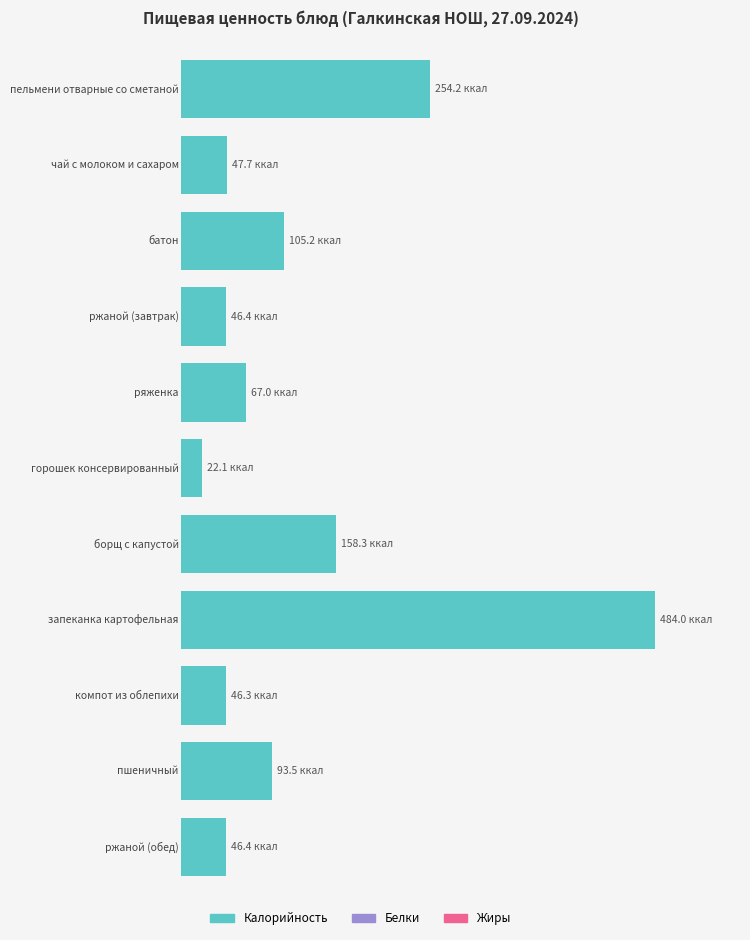

What is the difference between the Жиры values at пельмени отварные со сметаной and батон?

9.0